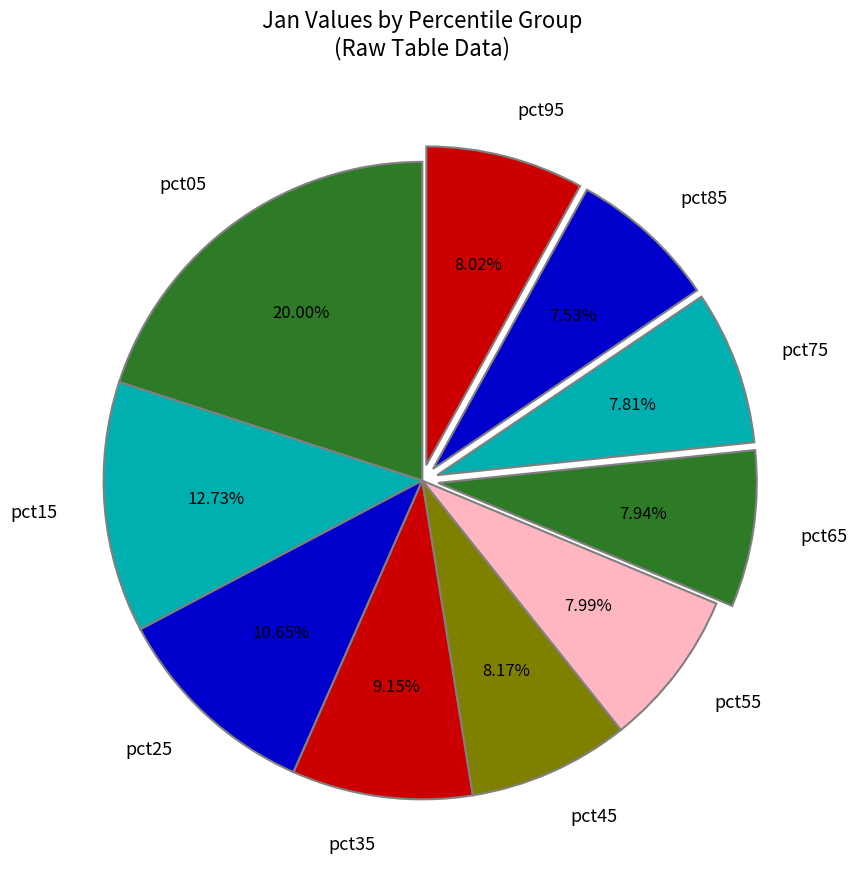

Do pct65 and pct05 together represent more than half of the pie?

No